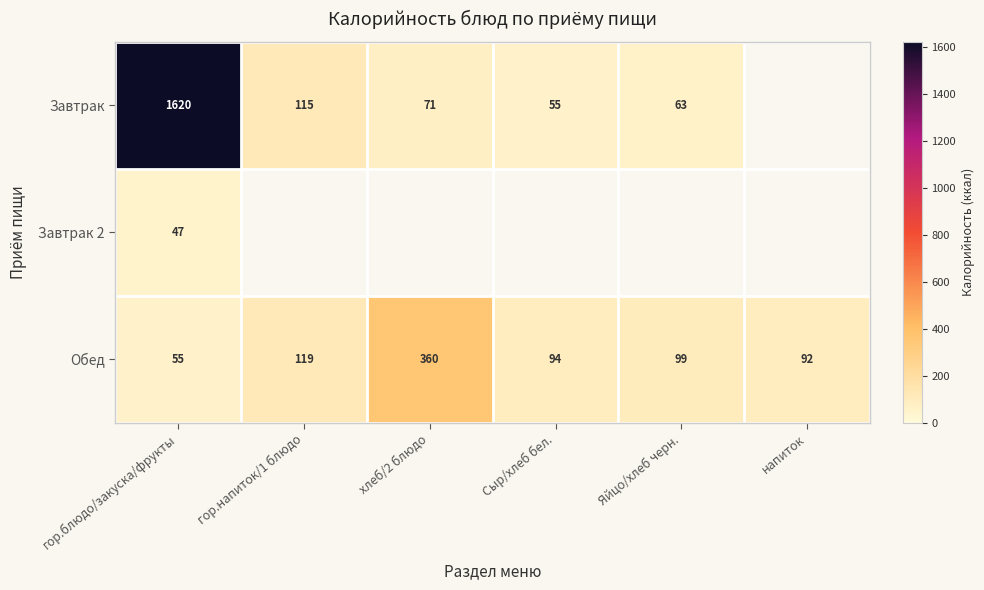

What is the spread (max minus min) of values at Сыр/хлеб бел.?

94.0